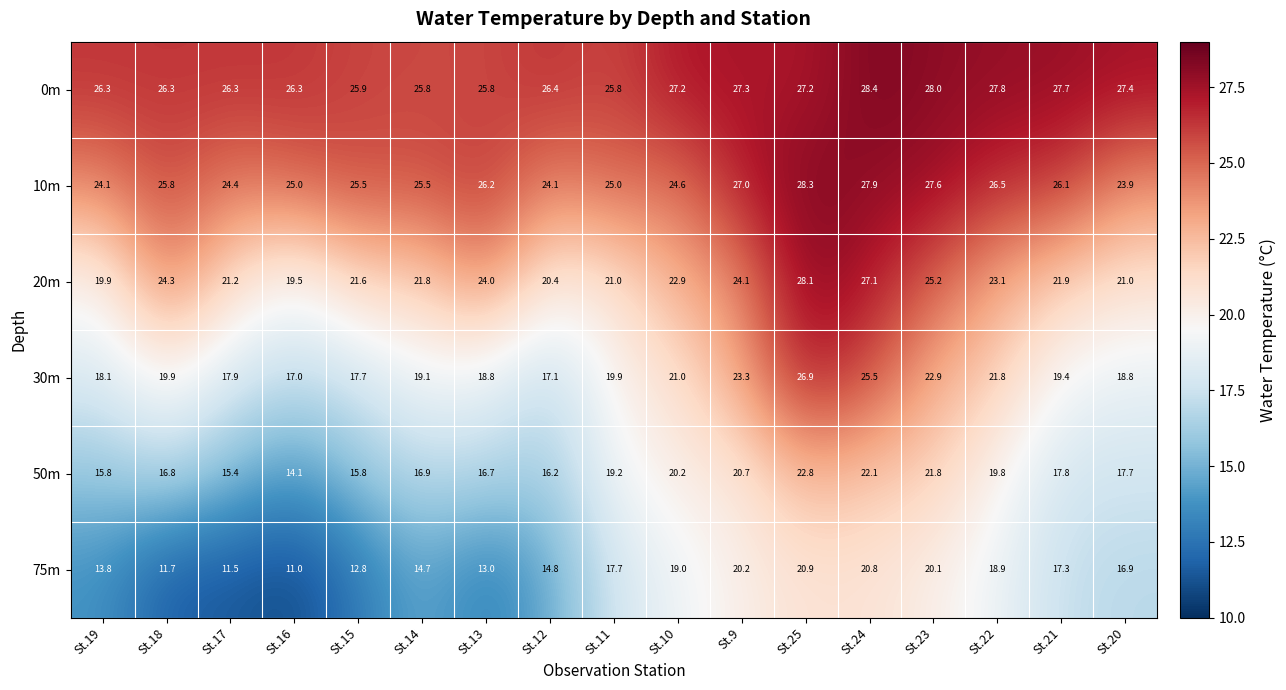

The 50m series shows 23.5 at St.19. True or false?

False